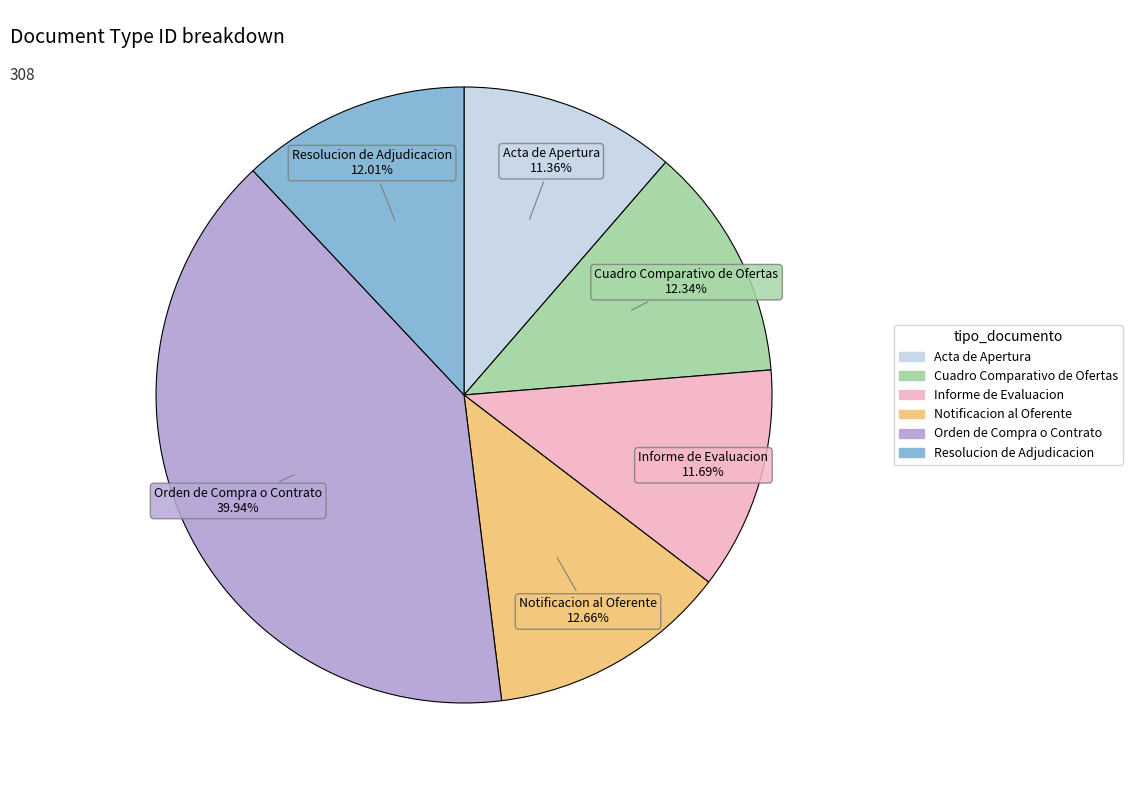

Does Cuadro Comparativo de Ofertas account for over 50% of the chart?

No